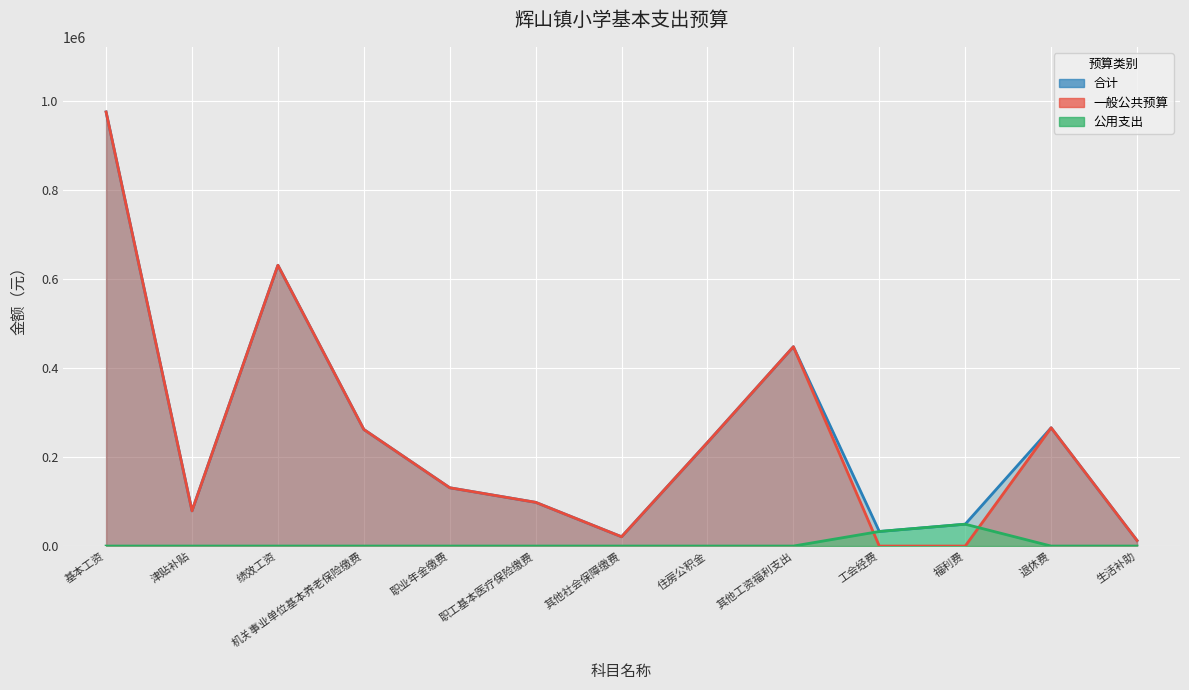

Is it true that 公用支出 equals 29451 at 生活补助?

False